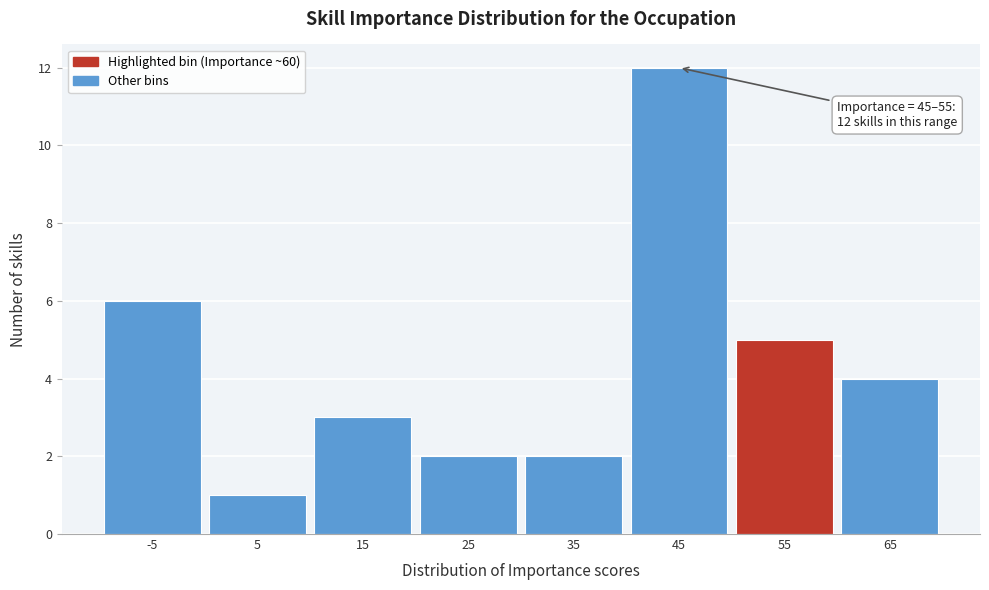

Reading right to left, list all the values displayed in this chart.

65=4	55=5	45=12	35=2	25=2	15=3	5=1	-5=6